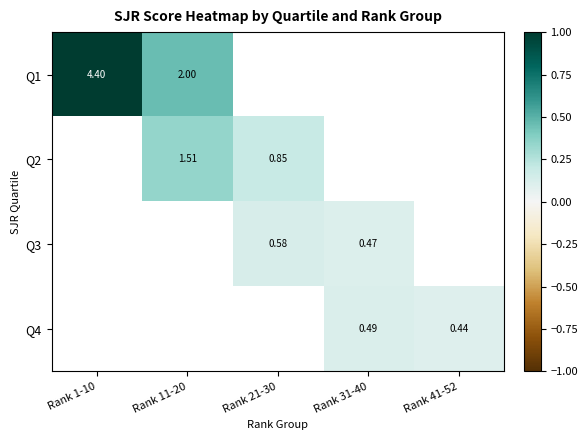

How many distinct data groups are displayed?

4